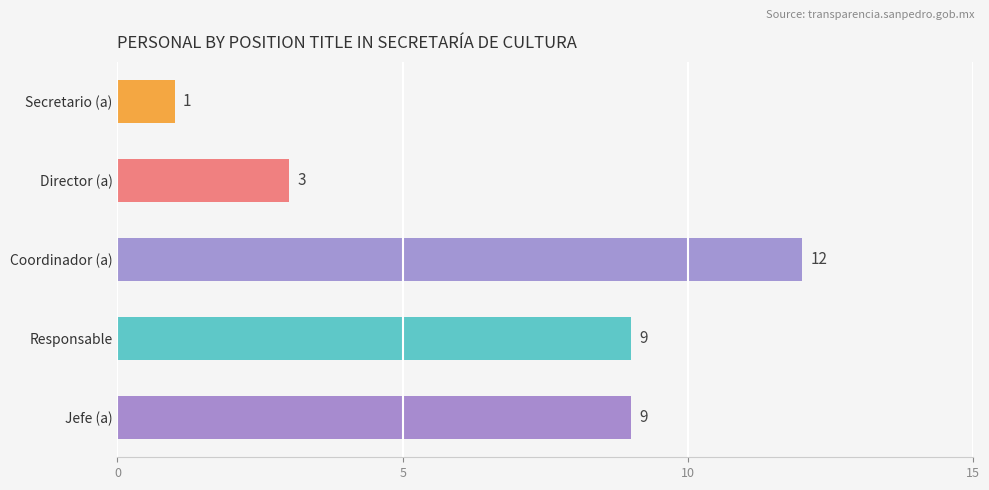

True or false: the data shows 9 at Jefe (a).

True